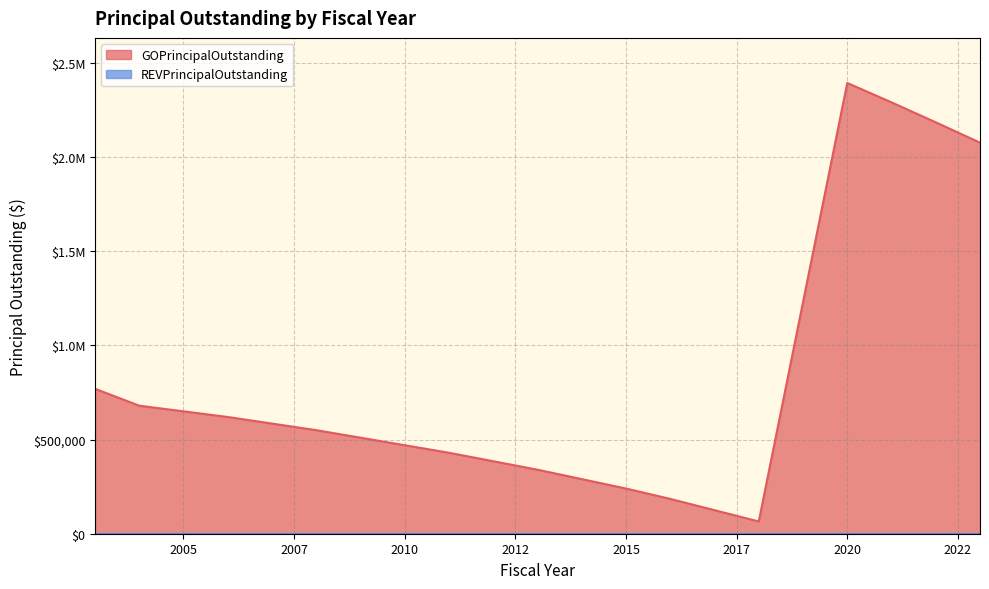

How many distinct data groups are displayed?

1